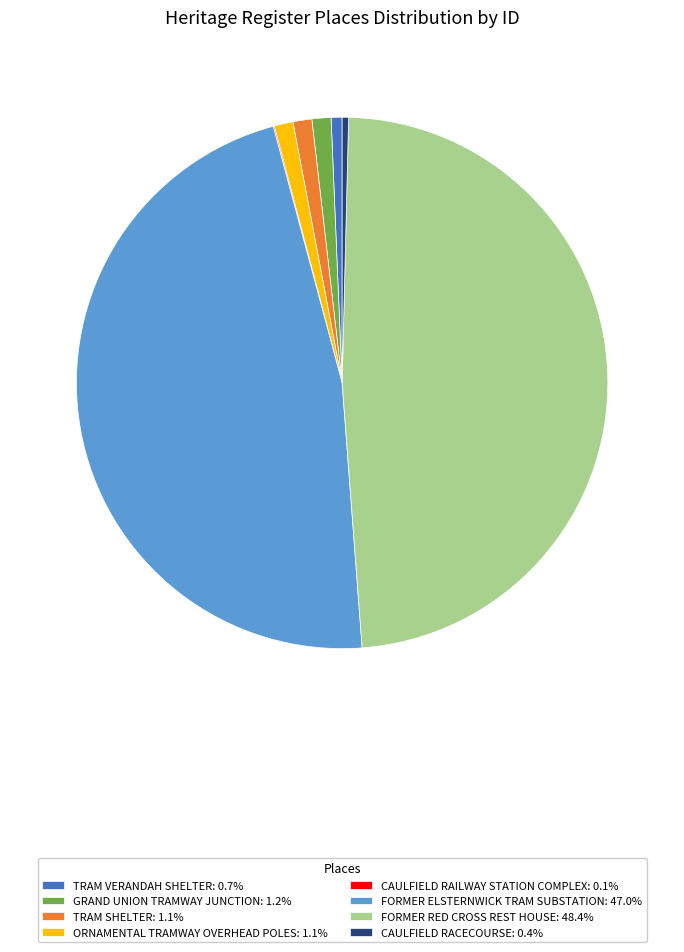

Approximately how many times larger is the value at FORMER ELSTERNWICK TRAM SUBSTATION: 47.0% compared to GRAND UNION TRAMWAY JUNCTION: 1.2%?

40.6